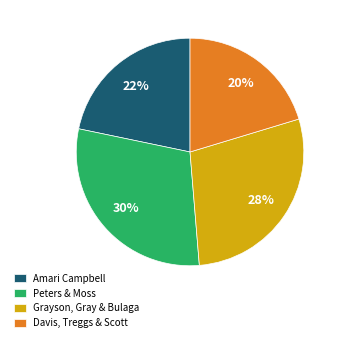

What is the smallest slice in the pie chart?

Davis, Treggs & Scott